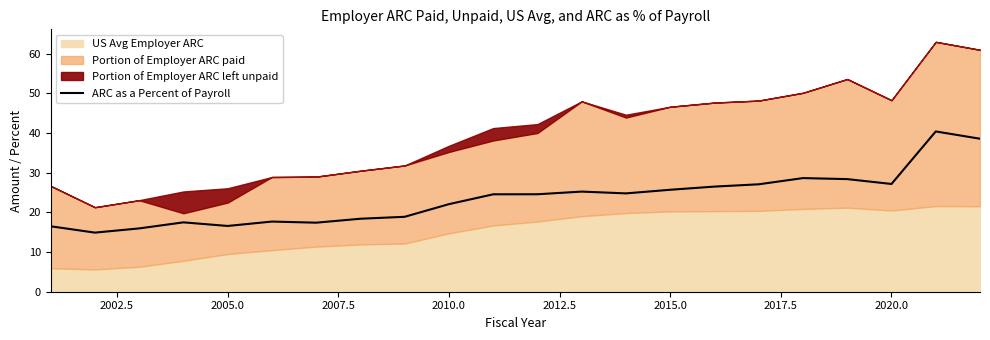

The ARC as a Percent of Payroll series shows 10.8 at 2015.0. True or false?

False